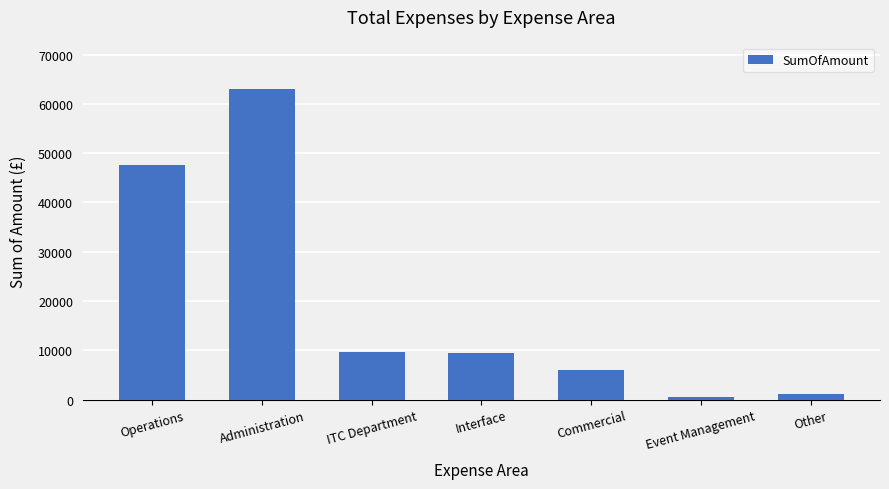

What is the average value?

19611.5